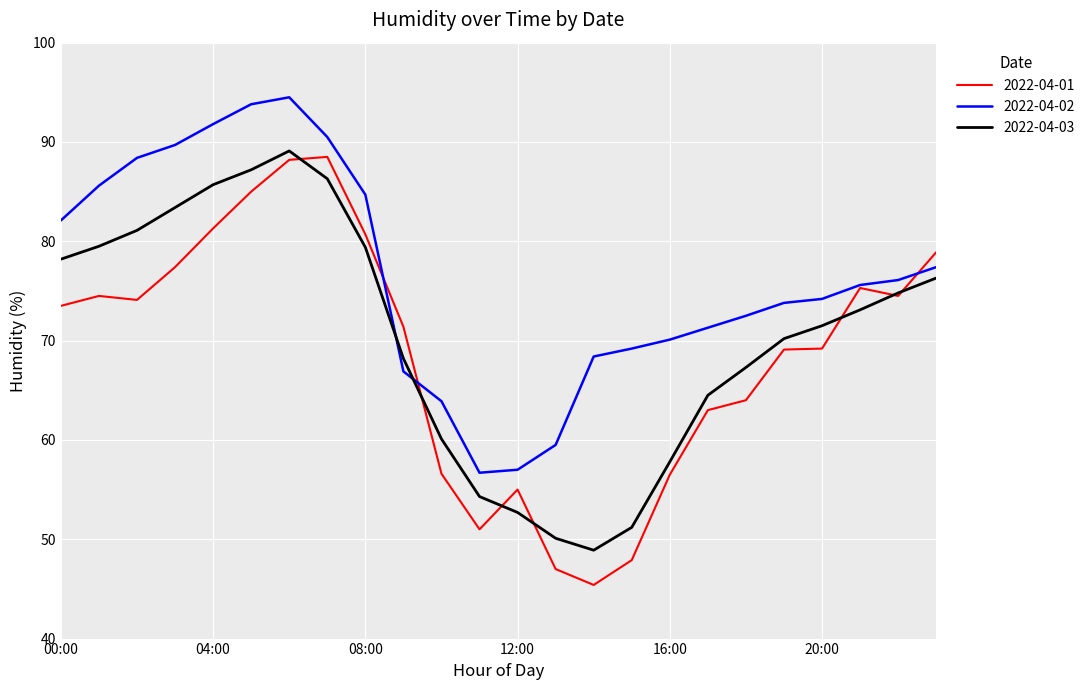

True or false: 2022-04-01 and 2022-04-03 intersect in this chart.

True